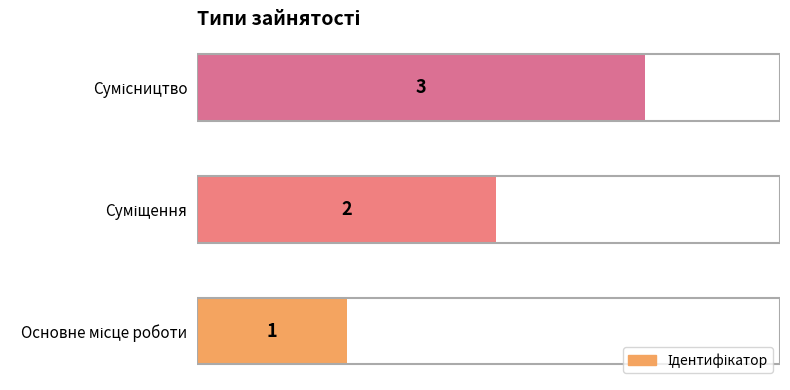

How many values are between 1 and 3?

3